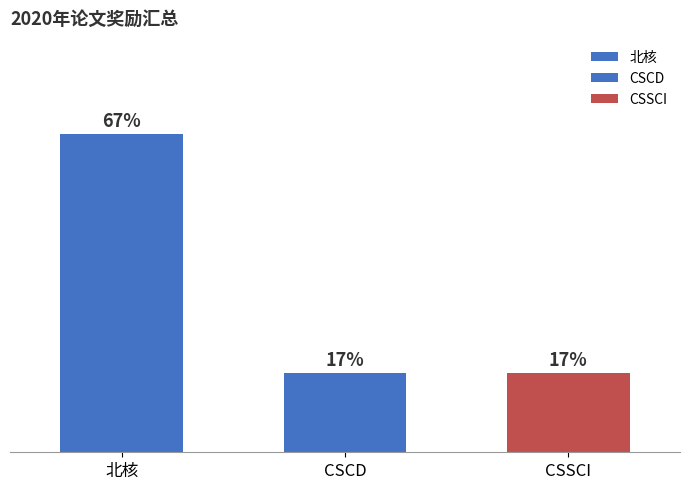

Are the bars horizontal?

No